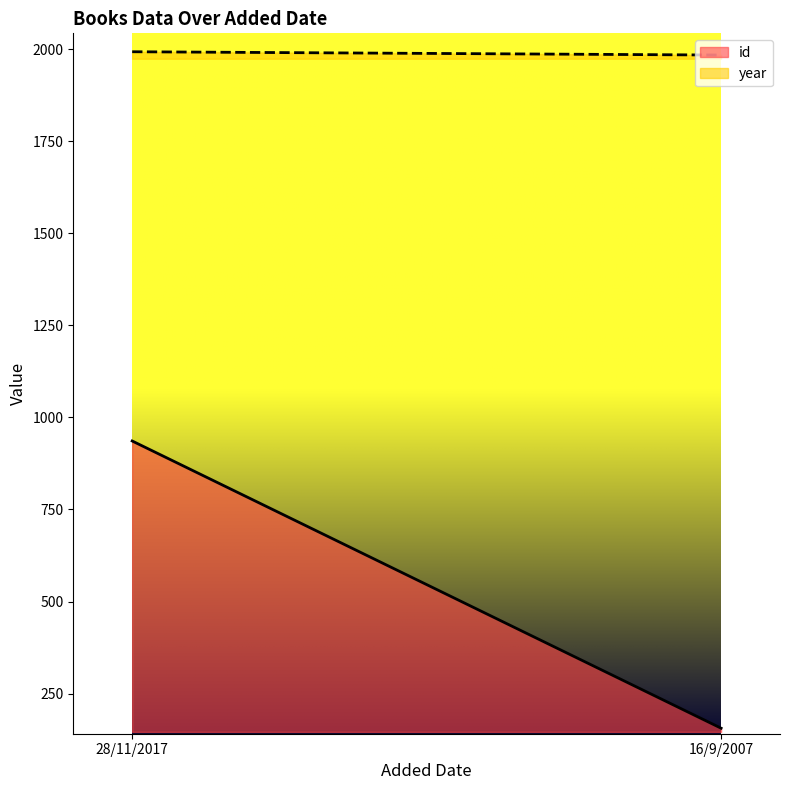

The id series shows 936 at 28/11/2017. True or false?

True